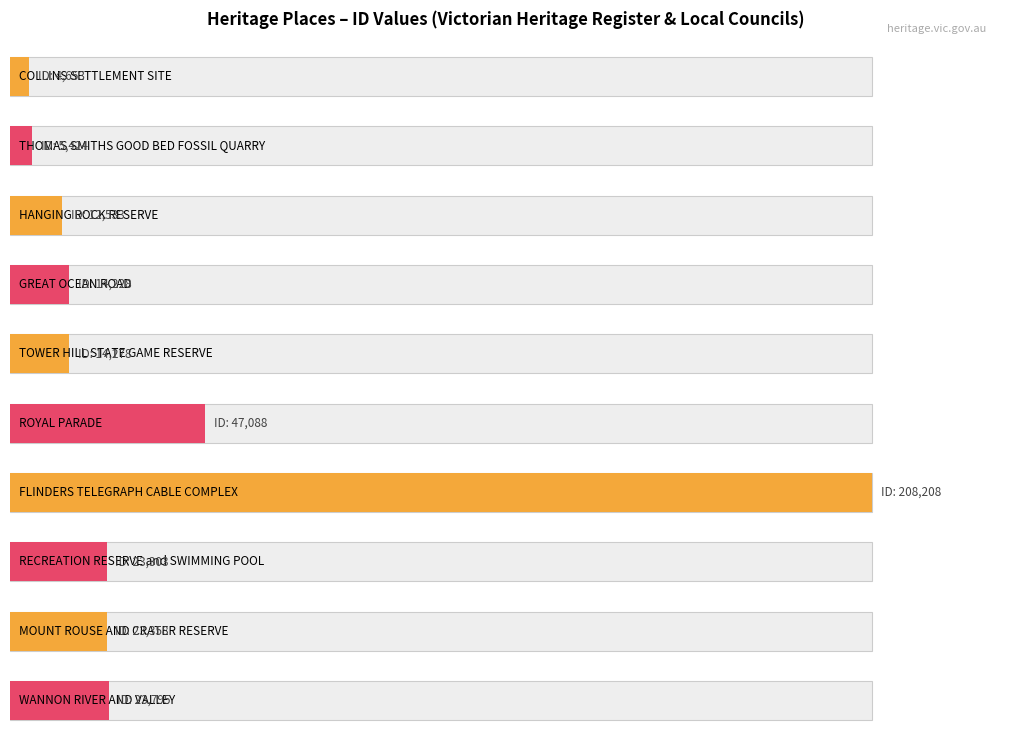

What is the change in value from ROYAL PARADE to RECREATION RESERVE and SWIMMING POOL?

-23785